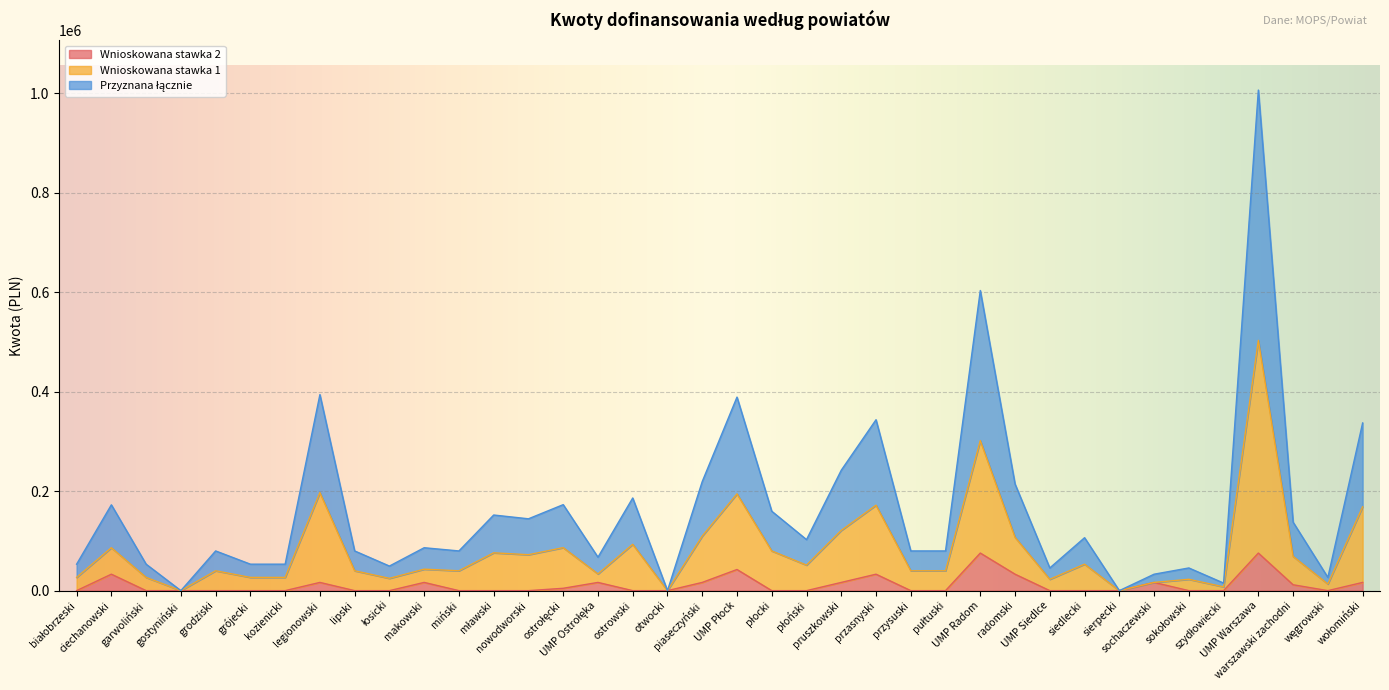

What is the total value across all series at radomski?

214280